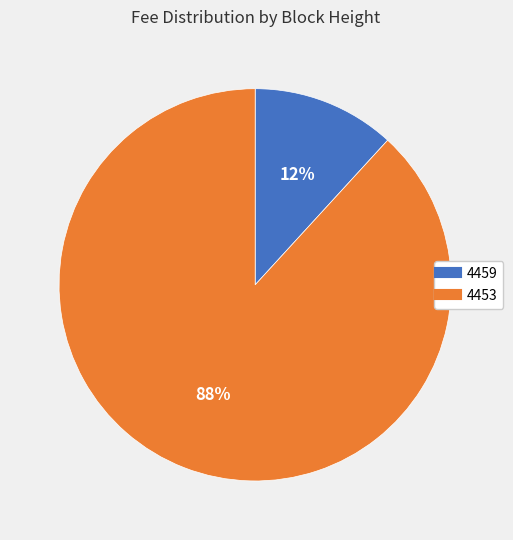

Which category has the smallest portion of the pie?

4459